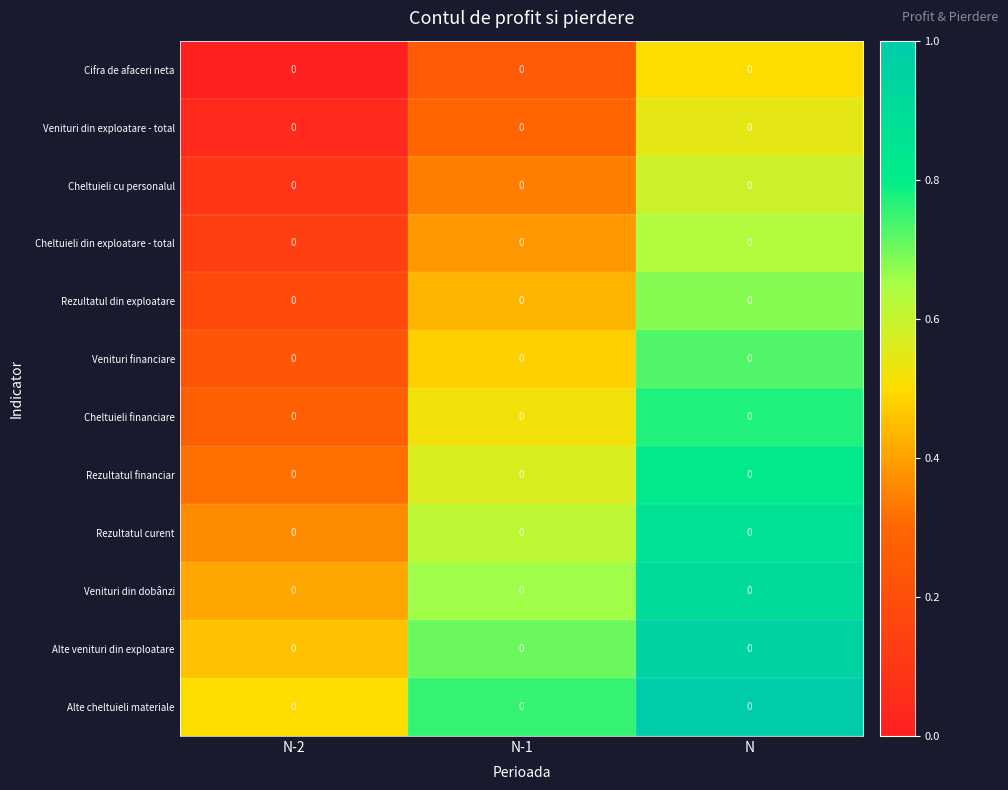

Reading right to left, transcribe all the data shown in this chart.

Cifra de afaceri neta: N=0.0	N-1=0.0	N-2=0.0
Venituri din exploatare - total: N=0.0	N-1=0.0	N-2=0.0
Cheltuieli cu personalul: N=0.0	N-1=0.0	N-2=0.0
Cheltuieli din exploatare - total: N=0.0	N-1=0.0	N-2=0.0
Rezultatul din exploatare: N=0.0	N-1=0.0	N-2=0.0
Venituri financiare: N=0.0	N-1=0.0	N-2=0.0
Cheltuieli financiare: N=0.0	N-1=0.0	N-2=0.0
Rezultatul financiar: N=0.0	N-1=0.0	N-2=0.0
Rezultatul curent: N=0.0	N-1=0.0	N-2=0.0
Venituri din dobânzi: N=0.0	N-1=0.0	N-2=0.0
Alte venituri din exploatare: N=0.0	N-1=0.0	N-2=0.0
Alte cheltuieli materiale: N=0.0	N-1=0.0	N-2=0.0